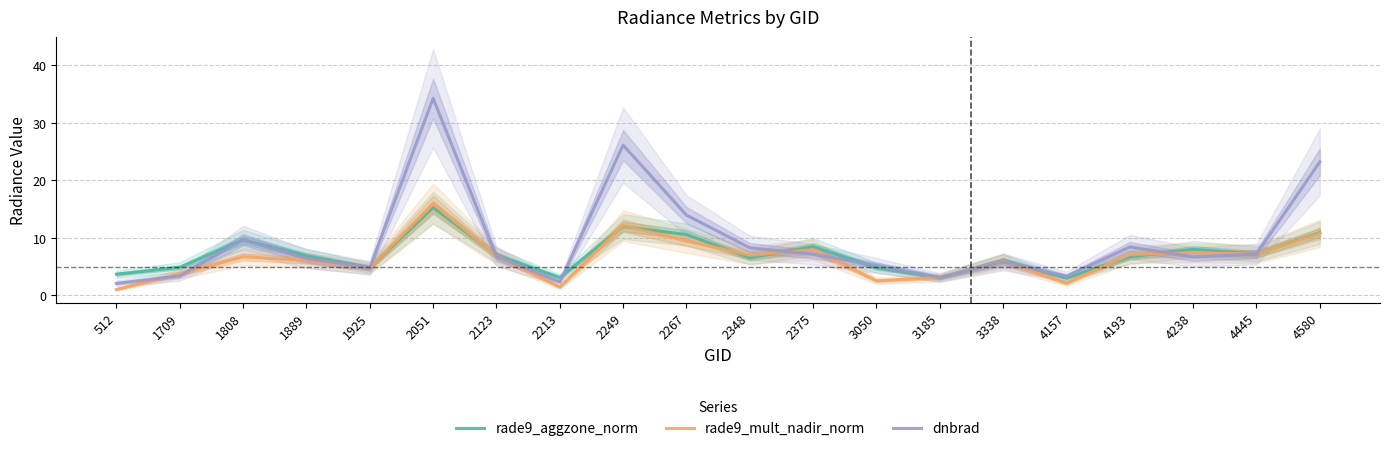

In rade9_mult_nadir_norm, how many points are higher than both neighbors (excluding endpoints)?

6